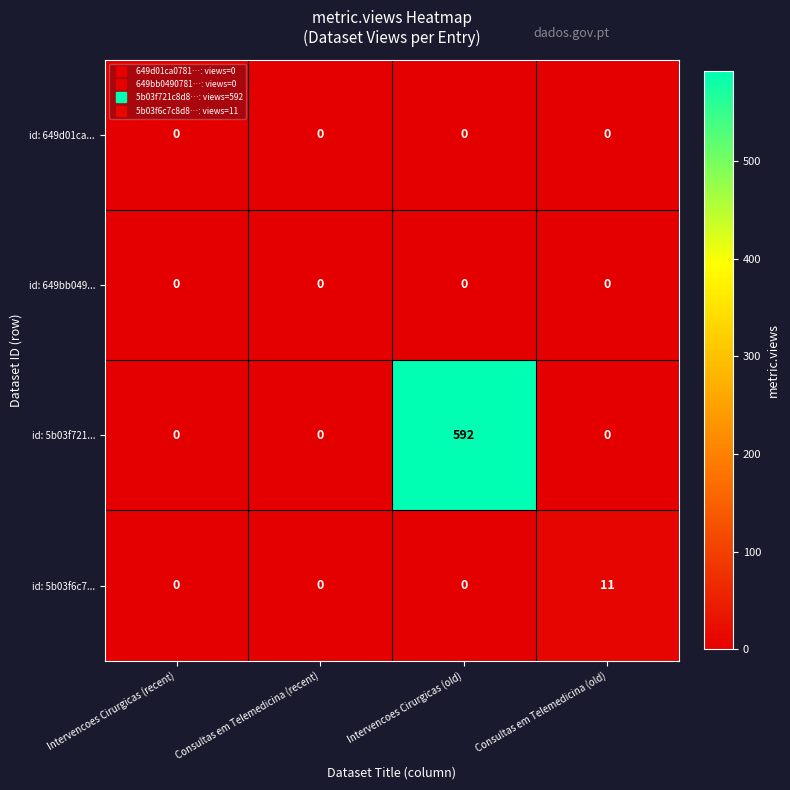

Which category has the highest value in the id: 5b03f721... series?

Intervencoes Cirurgicas (old)